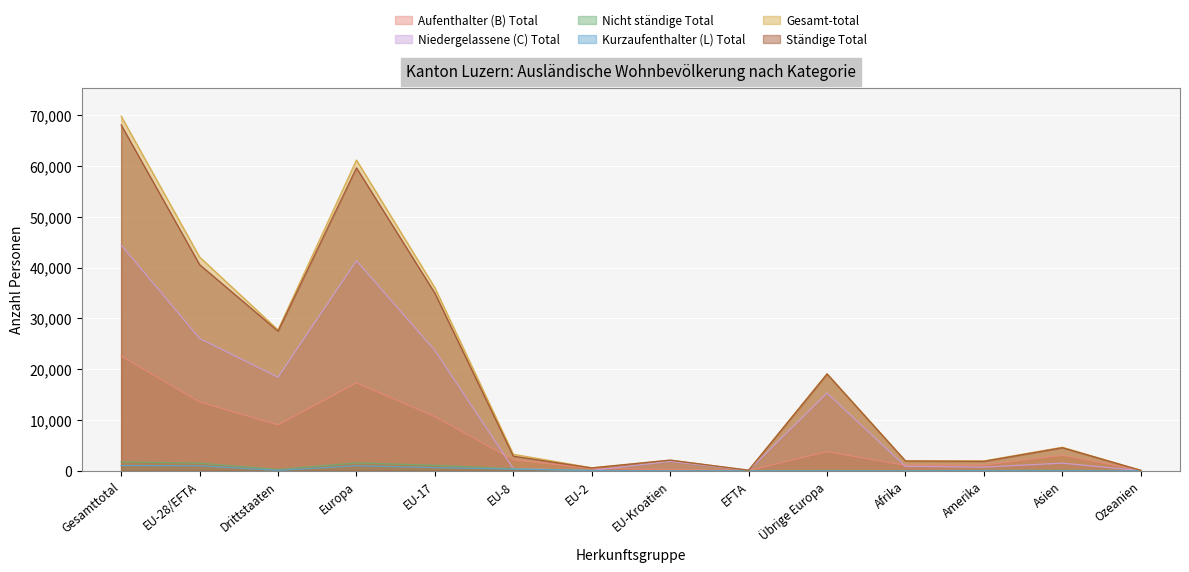

At how many categories does at least one series exceed 10468?

6